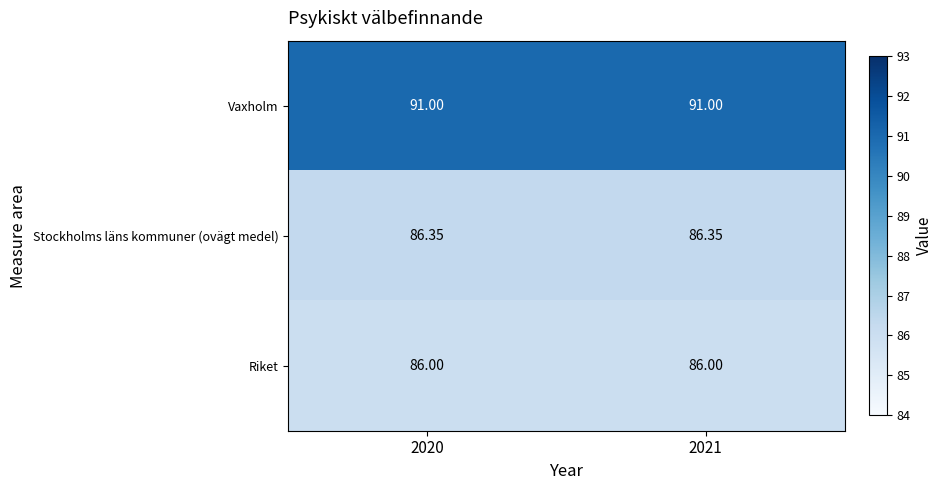

What is the total value across all series at 2021?

263.4